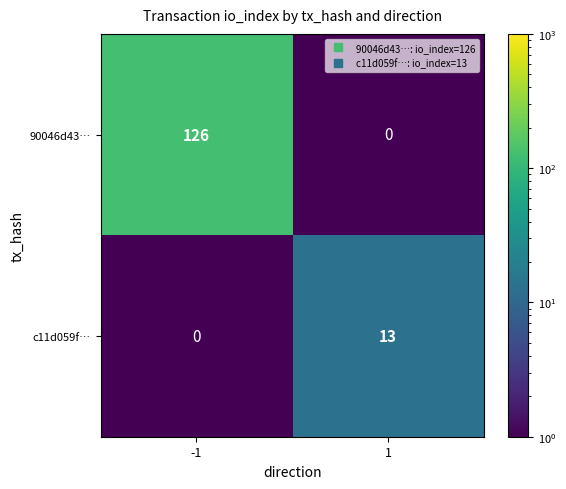

Which series has the widest spread of values?

90046d43…